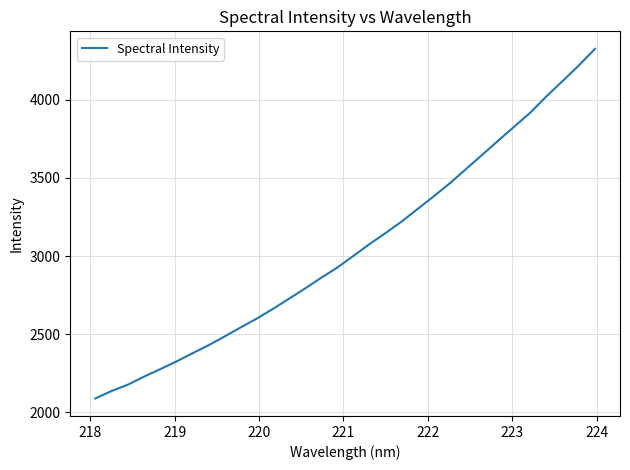

What is the difference between the maximum and minimum values?

2237.7